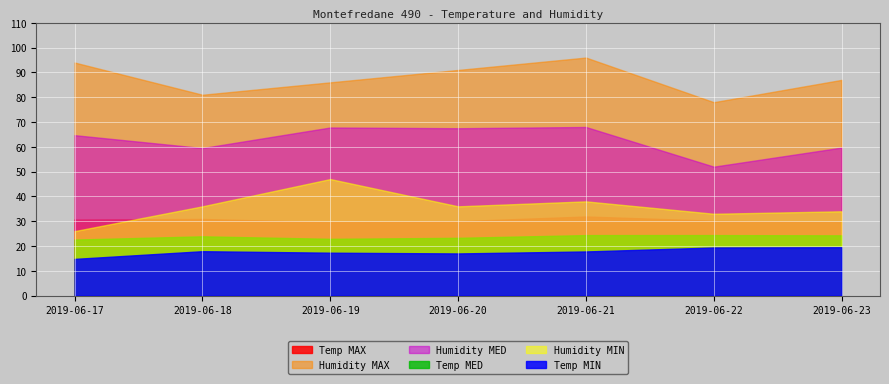

What is the minimum value for Temp MED?

22.6